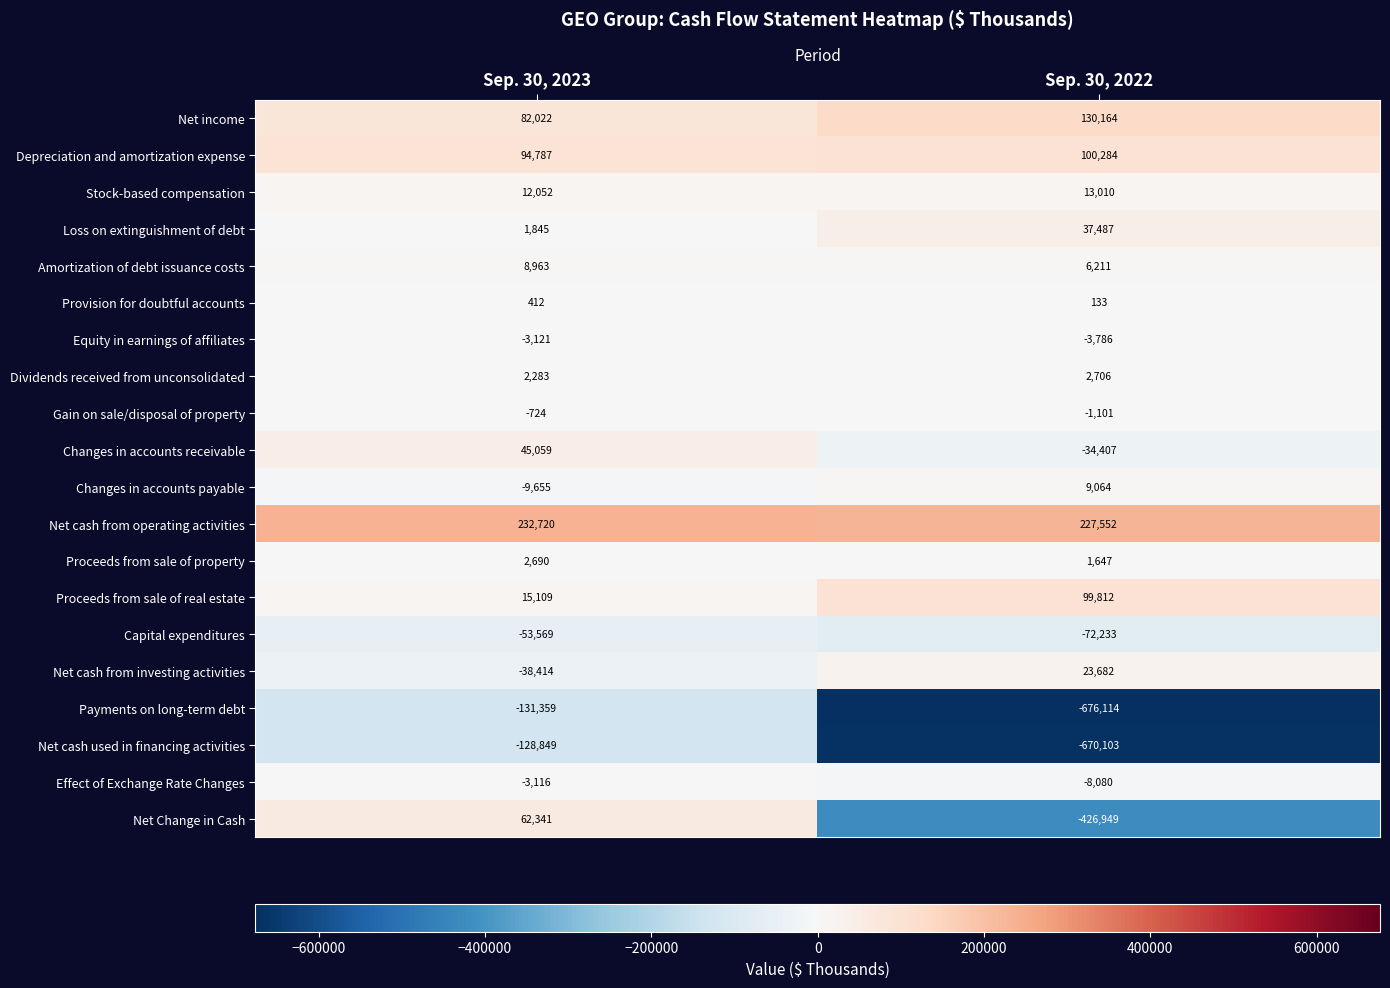

Rank the categories by Net Change in Cash value from highest to lowest.

Sep. 30, 2023, Sep. 30, 2022